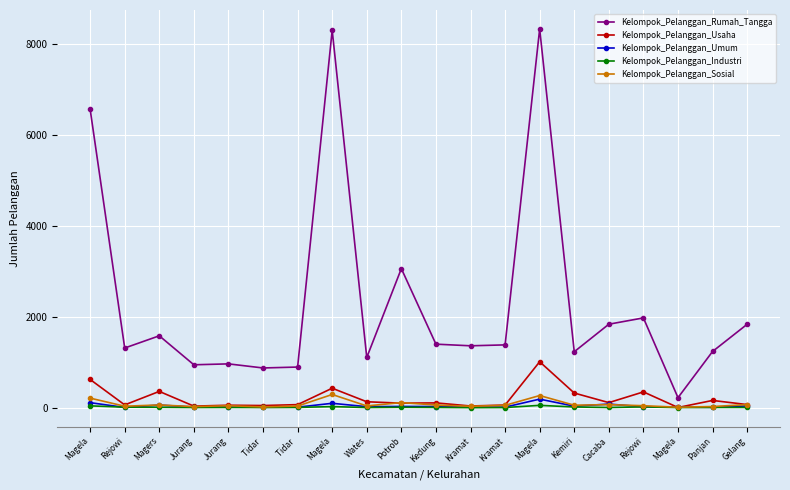

What is the highest value of the Kelompok_Pelanggan_Sosial series?

290